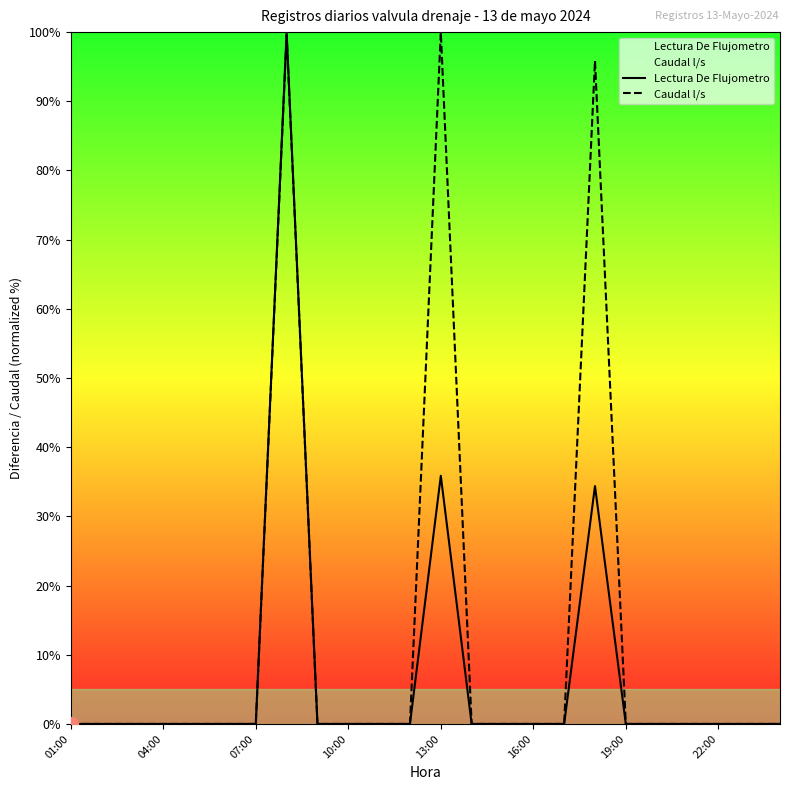

What is the maximum value for Lectura De Flujometro?

100.0